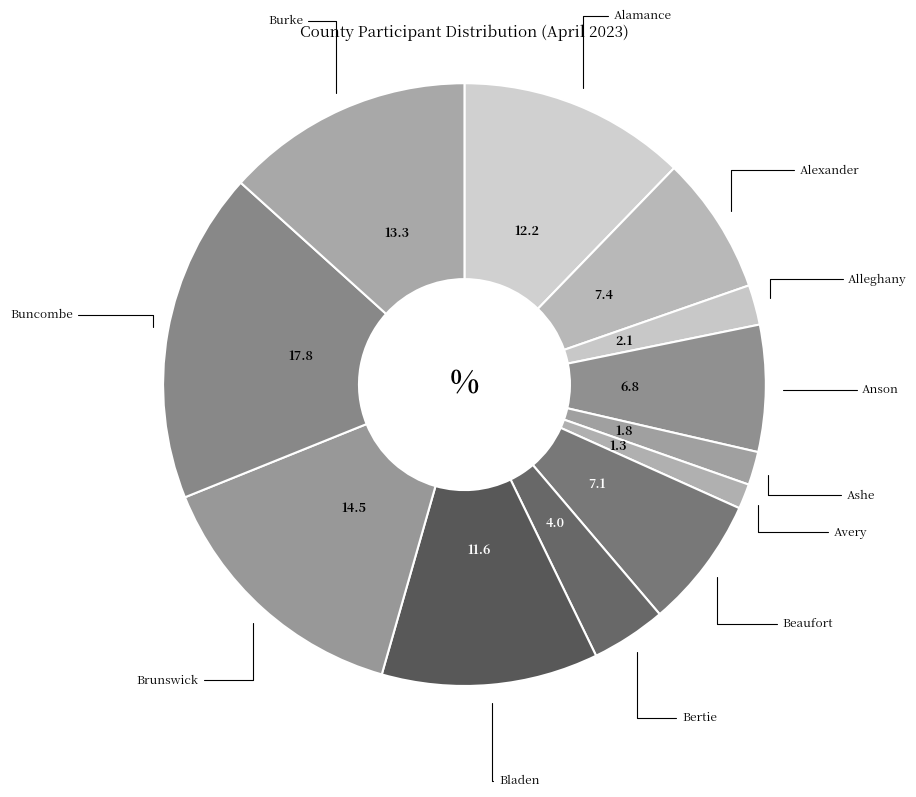

Combined, do Brunswick and Ashe account for over 50%?

No